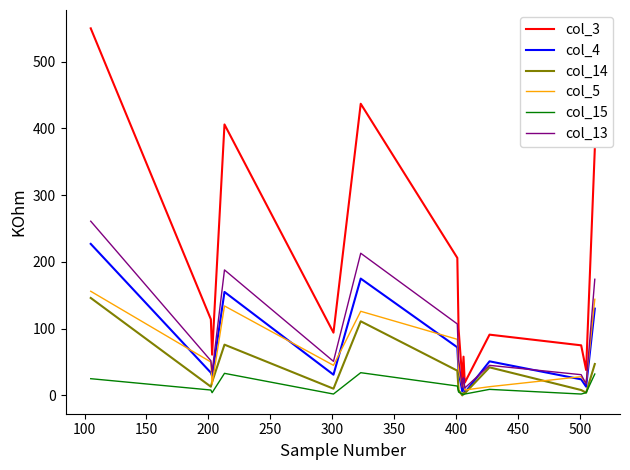

True or false: col_3 and col_15 intersect in this chart.

False